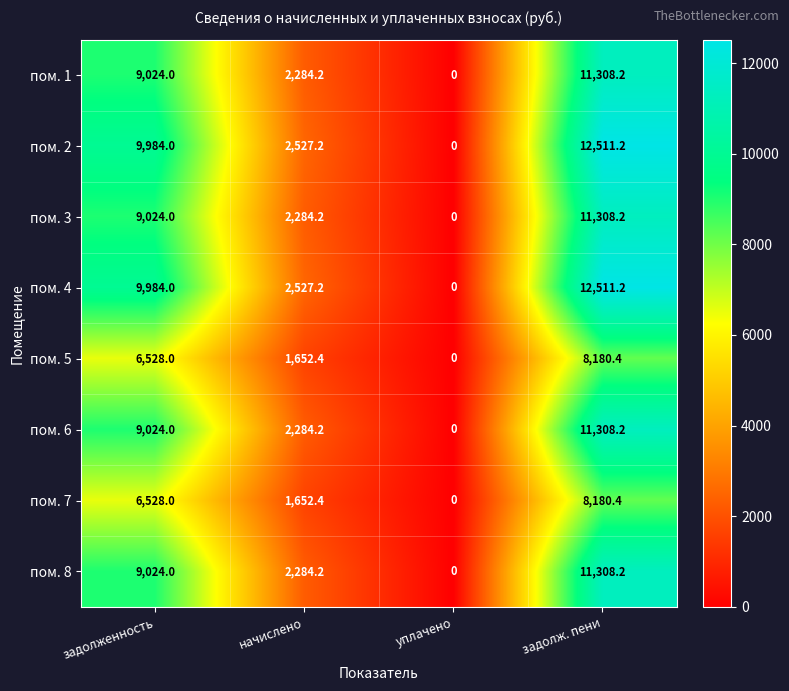

What is the difference between the highest and lowest values at начислено?

874.8